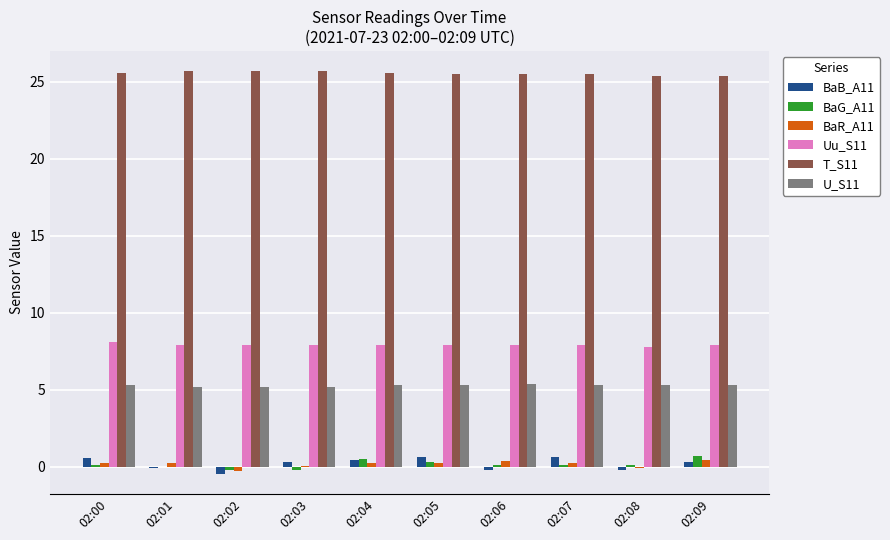

How many categories are shown in the chart?

10